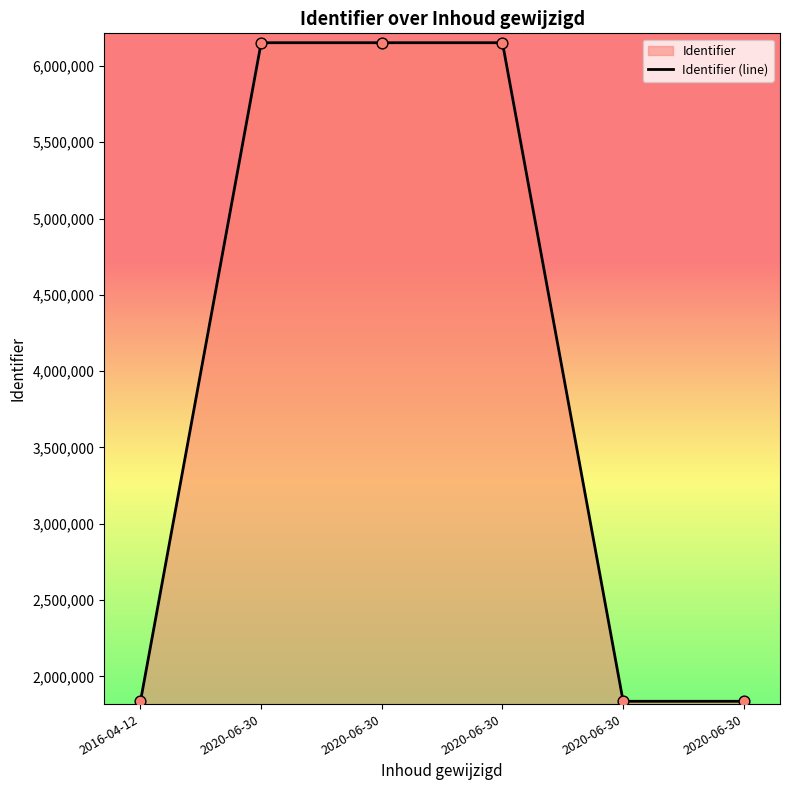

What is the change in value from 2016-04-12 to 2020-06-30?

+4314967